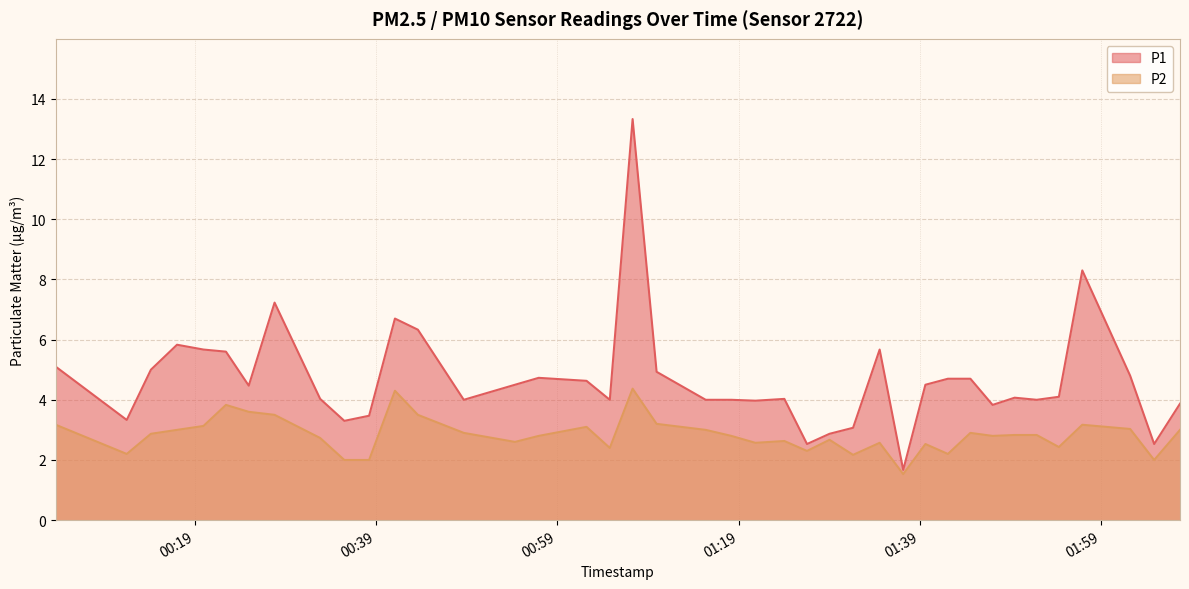

What is the average value of the P1 series?

4.7